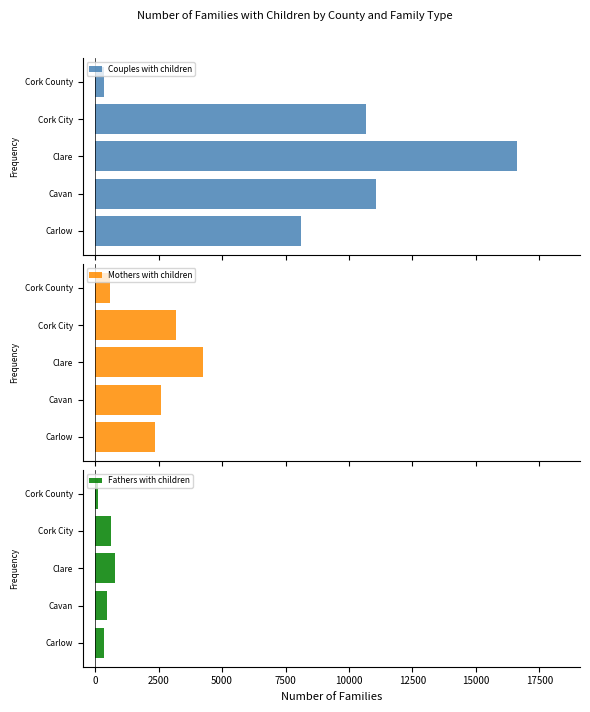

At how many categories does at least one series exceed 3092?

4